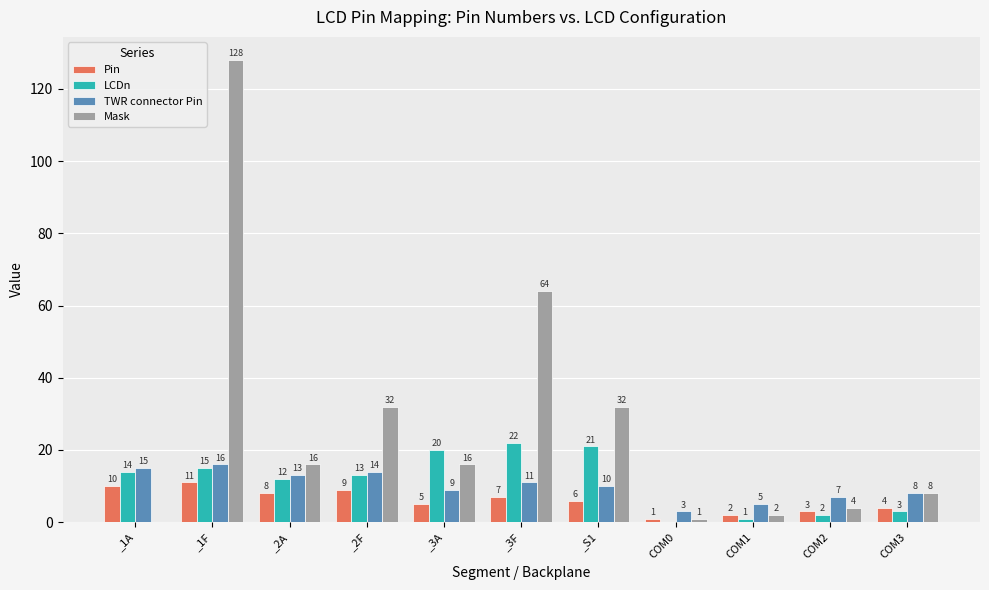

At which category is the sum across all series the highest?

_1F